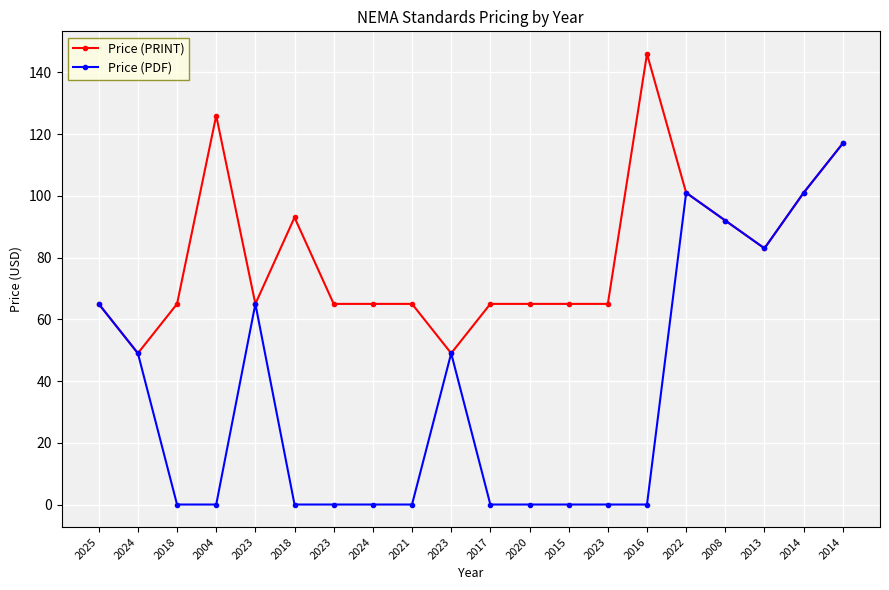

True or false: Price (PDF) has more than 2 points higher than both neighbors.

True